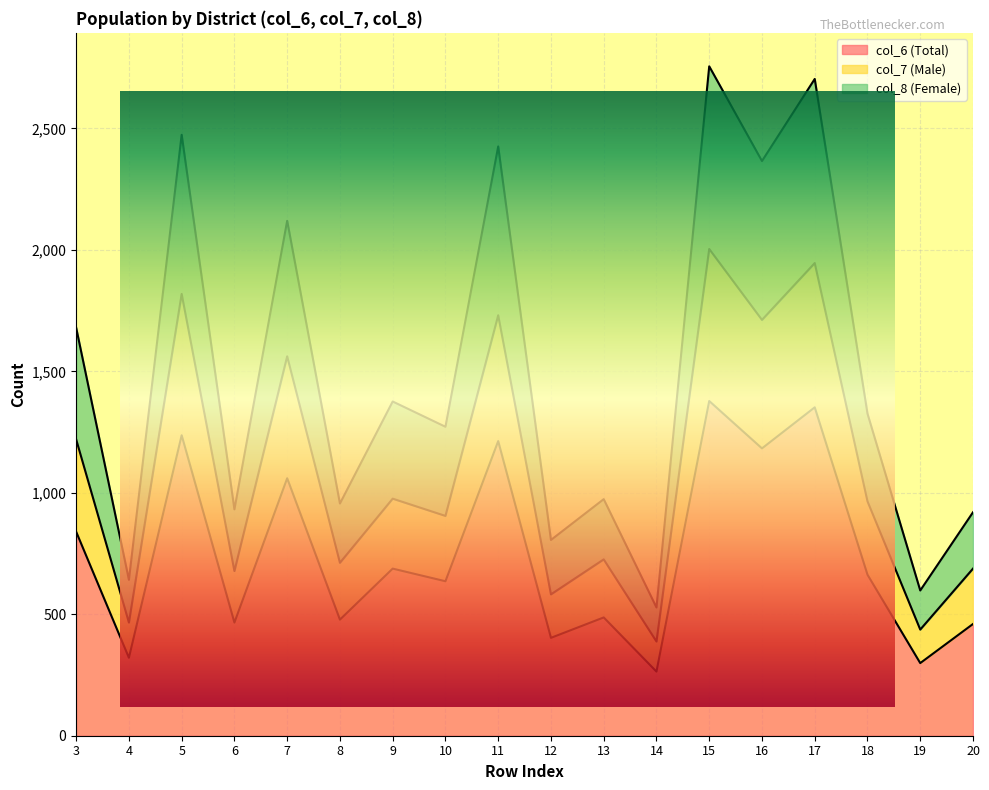

What are all the series names shown in the legend?

col_6 (Total), col_7 (Male), col_8 (Female)